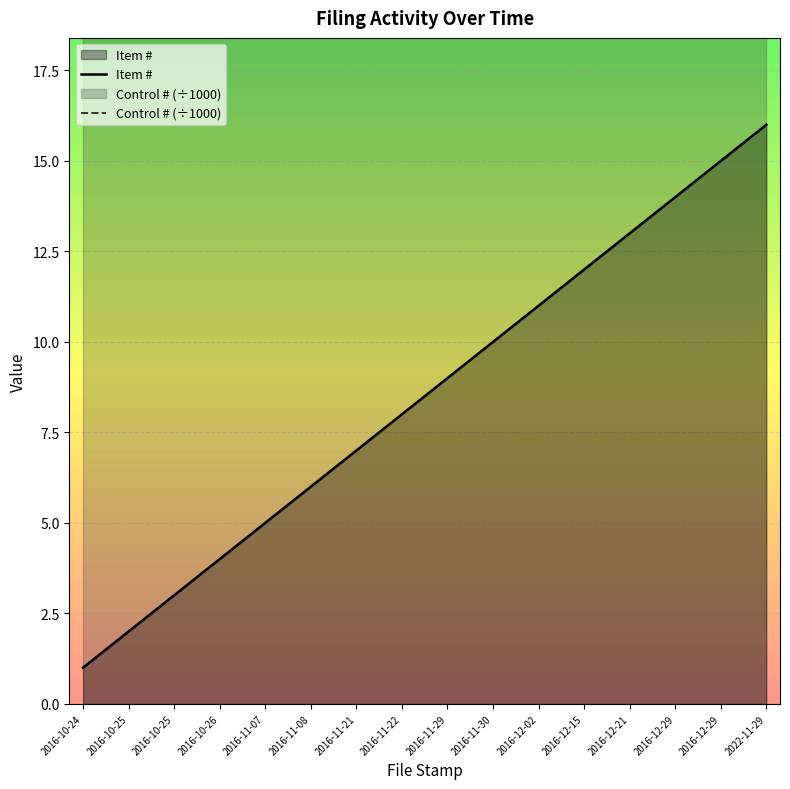

How many categories are shown in the chart?

16